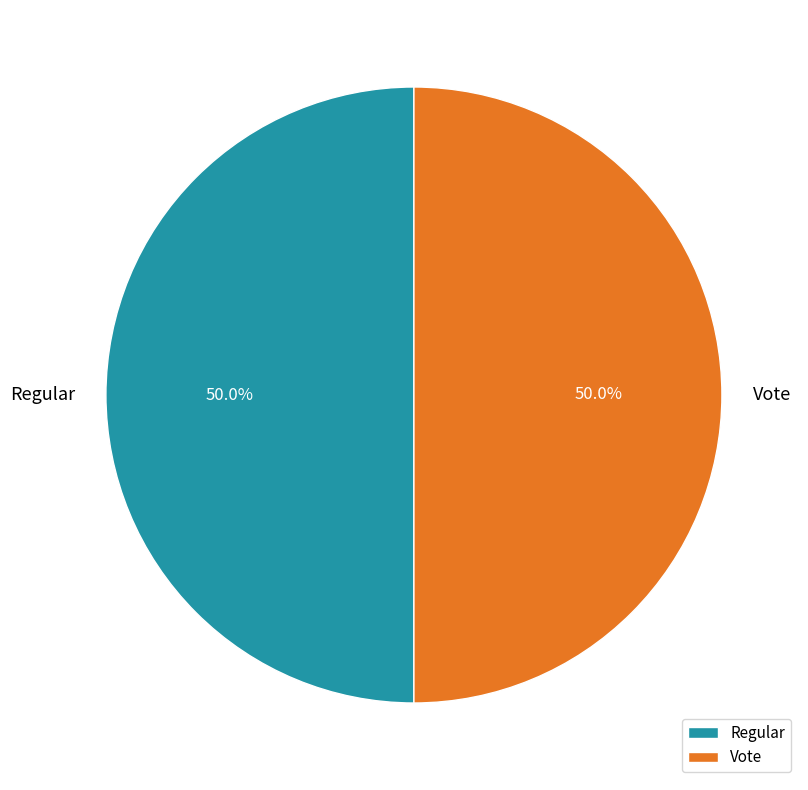

What percentage is NOT represented by Vote?

50.0%